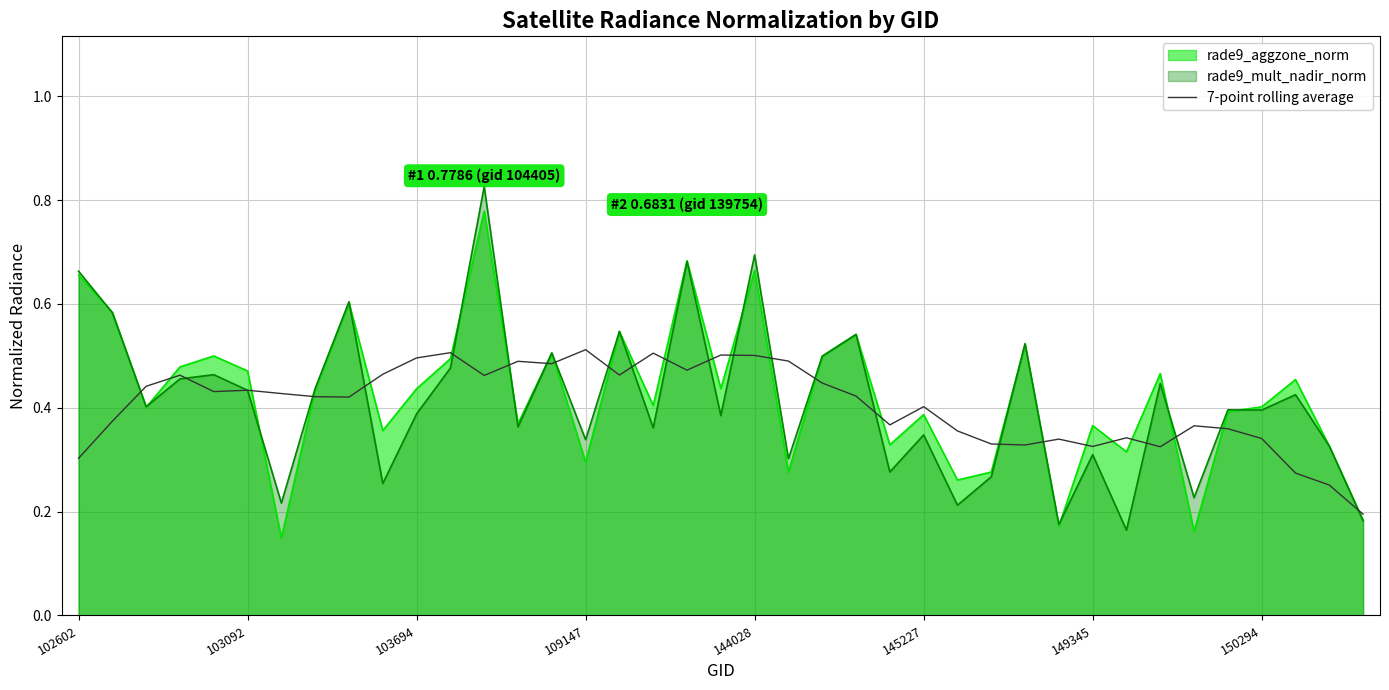

What is the minimum value shown in the chart?

0.2